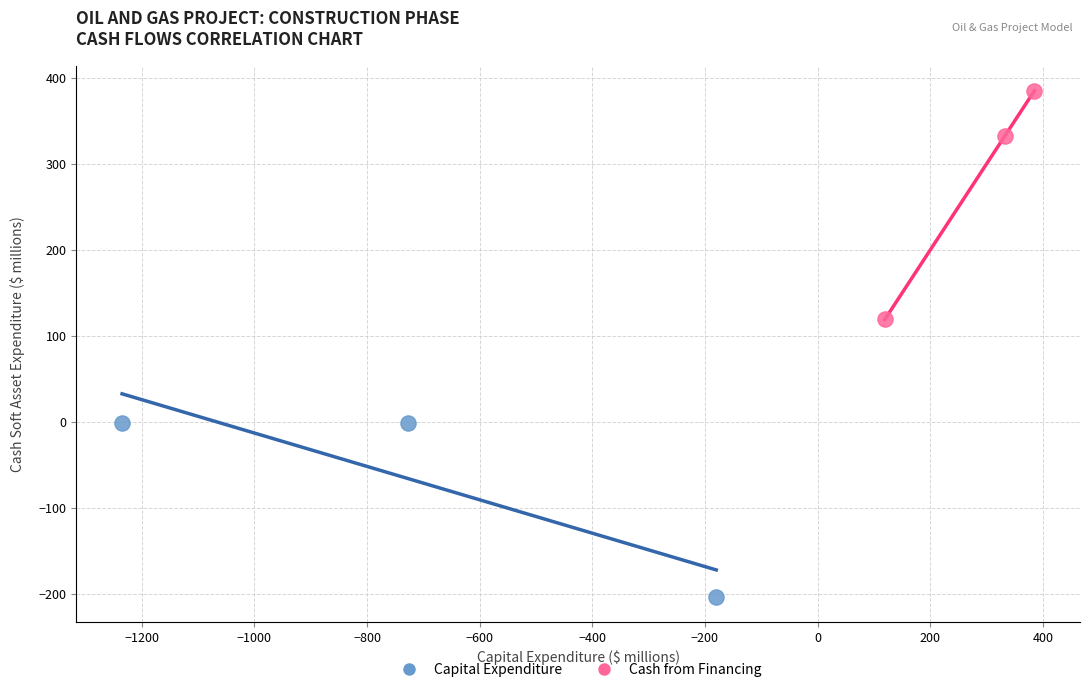

Which series reaches the maximum Y coordinate?

Cash from Financing